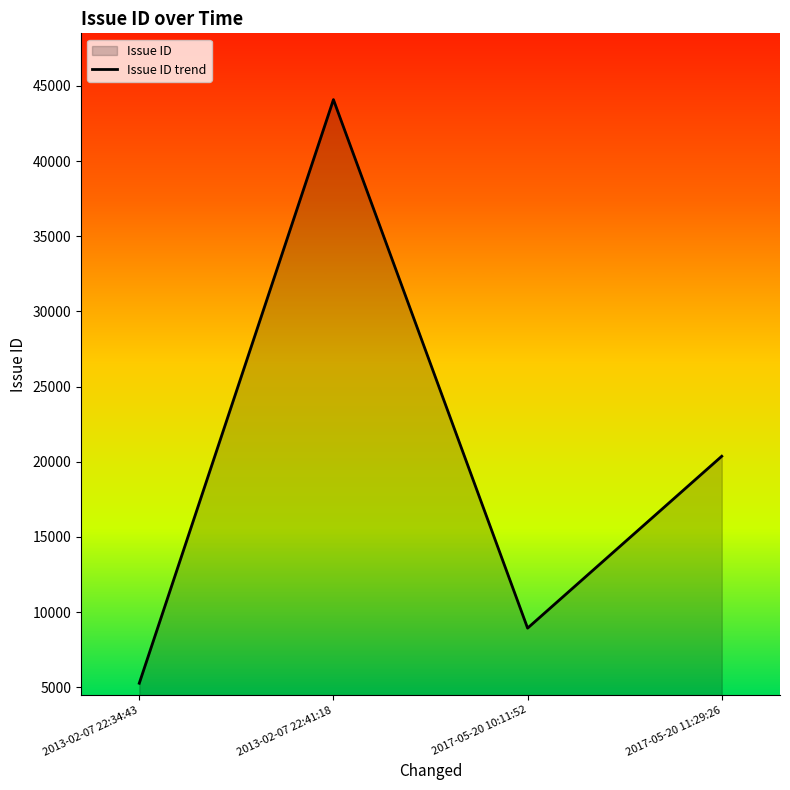

Is it true that the value at 2017-05-20 11:29:26 is 20370?

True